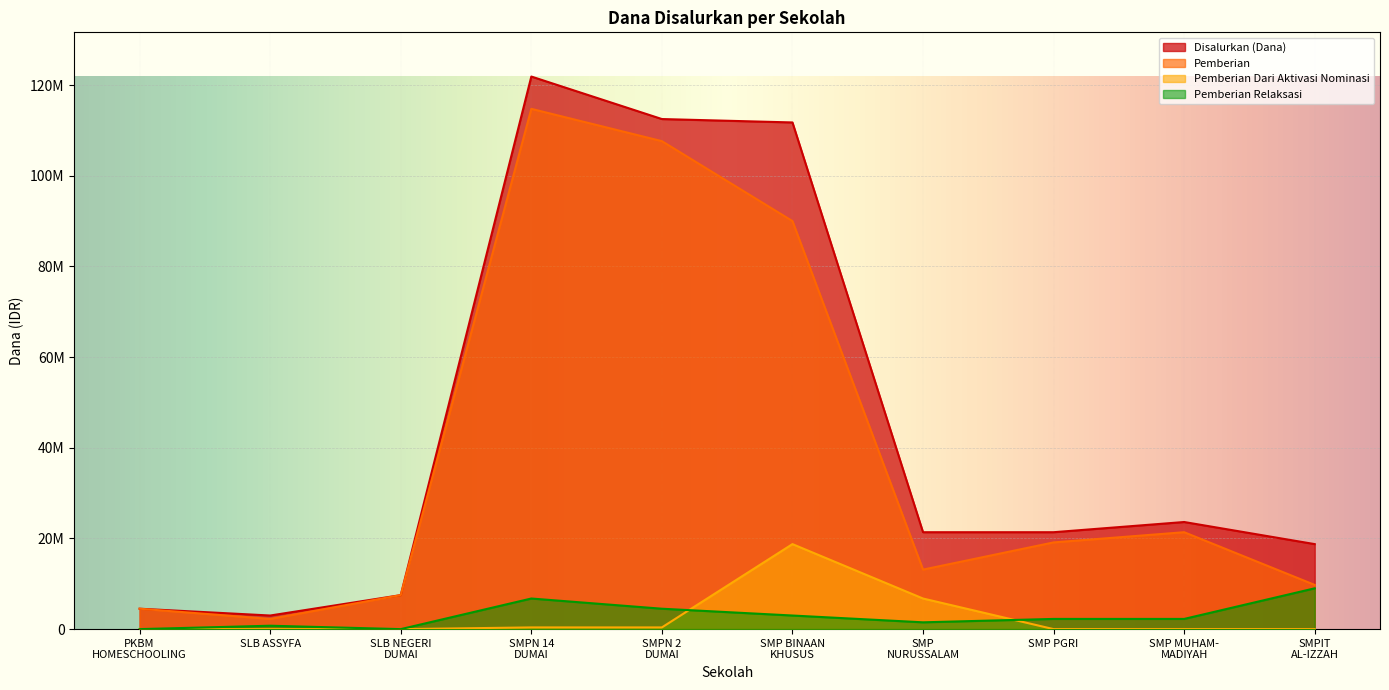

What are all the series names shown in the legend?

Disalurkan (Dana), Pemberian, Pemberian Dari Aktivasi Nominasi, Pemberian Relaksasi